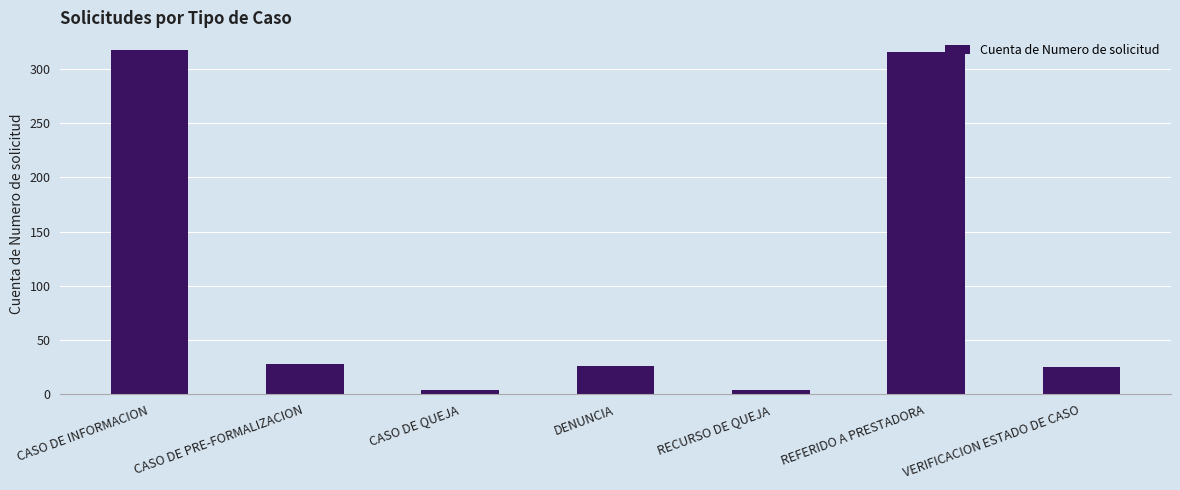

How many distinct data groups are displayed?

1